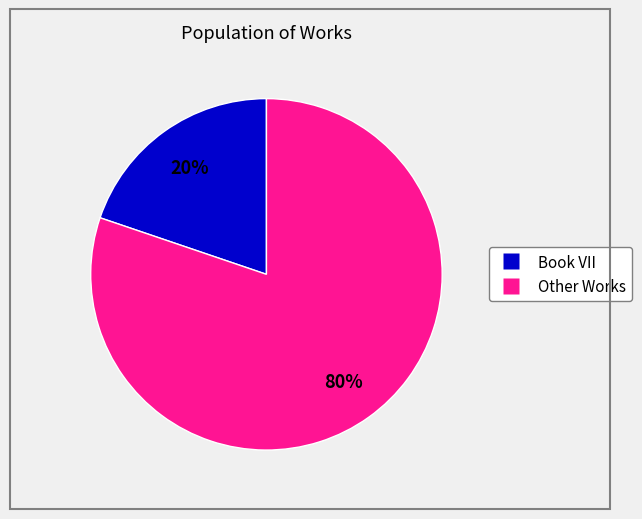

Does any single category account for the majority?

Yes